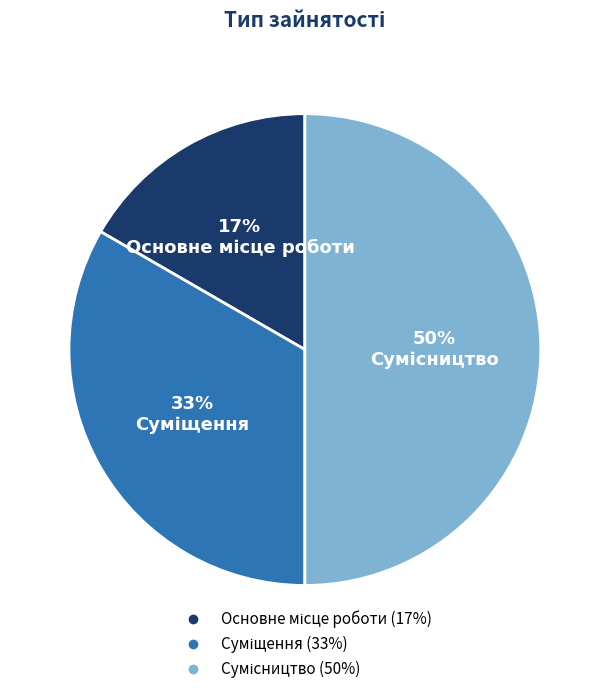

Count the number of slices in the pie.

3